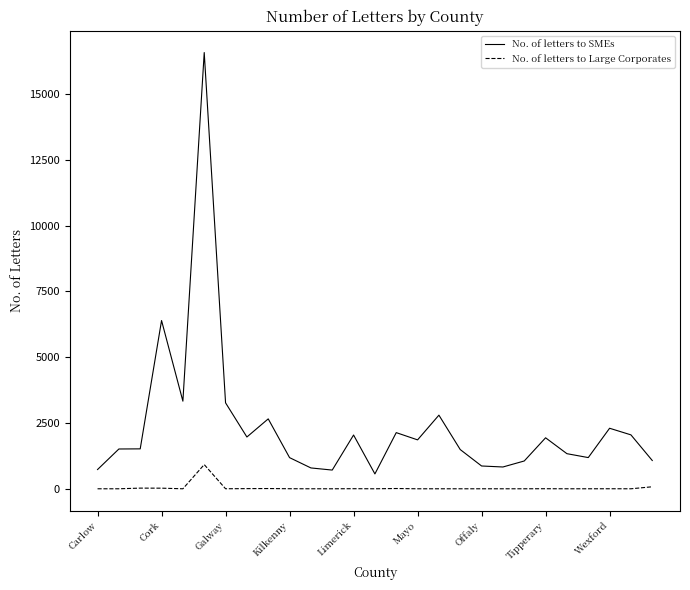

True or false: No. of letters to SMEs and No. of letters to Large Corporates intersect in this chart.

False